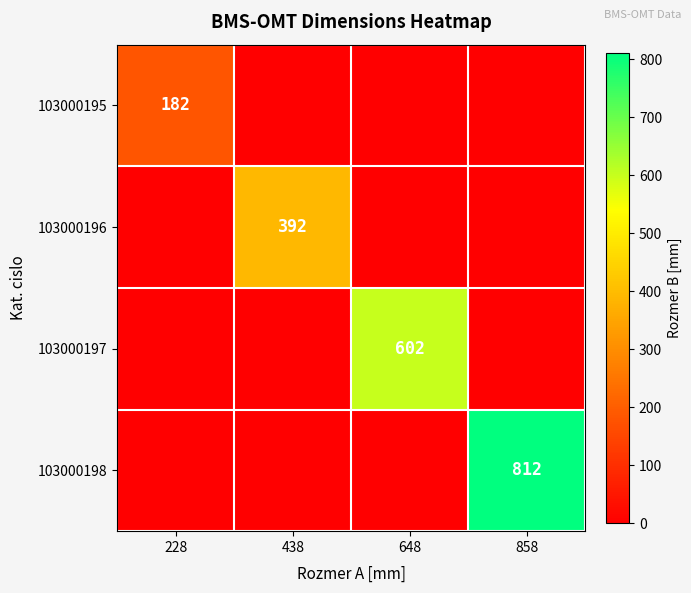

The 103000197 series shows 602 at 648. True or false?

True